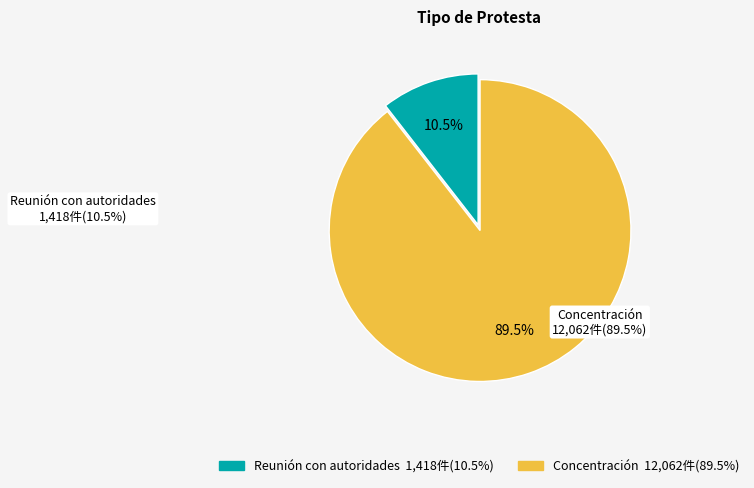

What is the total percentage of Concentración and Reunión con autoridades?

100.0%